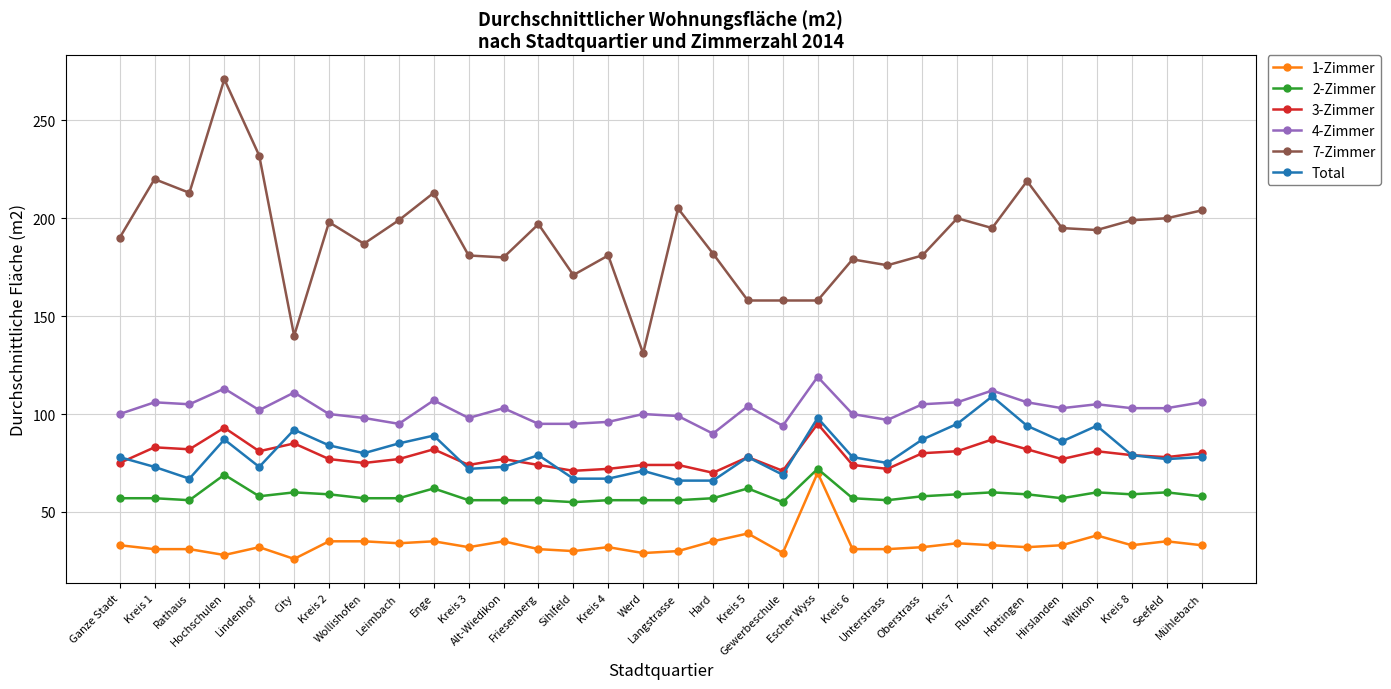

What is the total value across all series at Witikon?

572